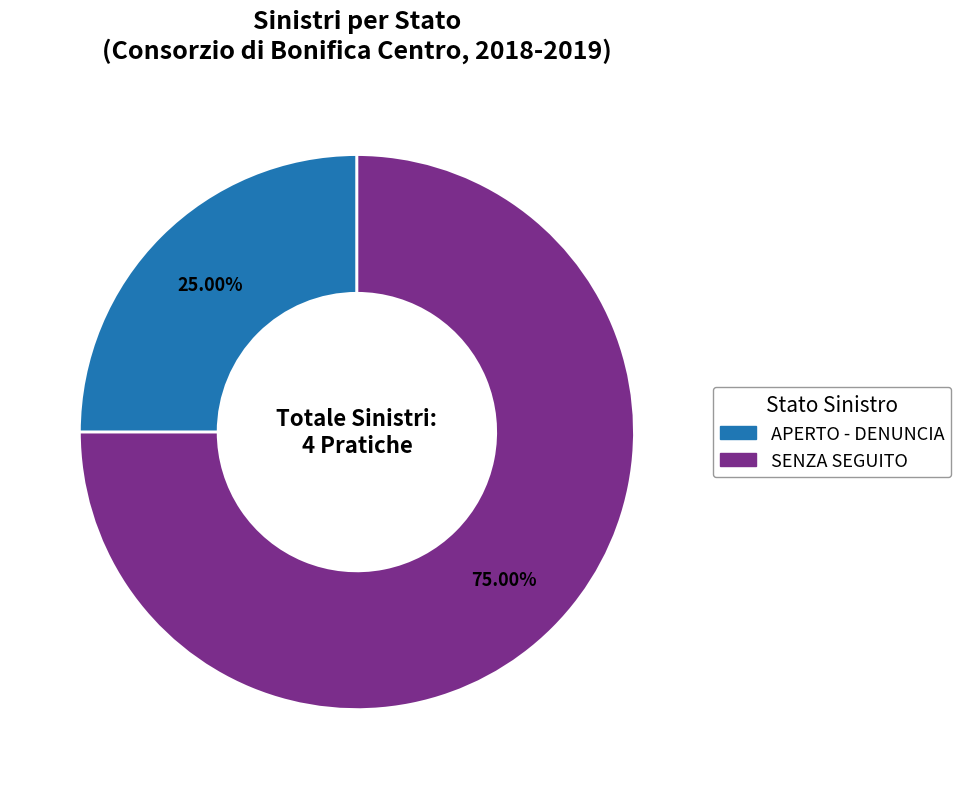

Is there any slice that represents more than half of the pie?

Yes